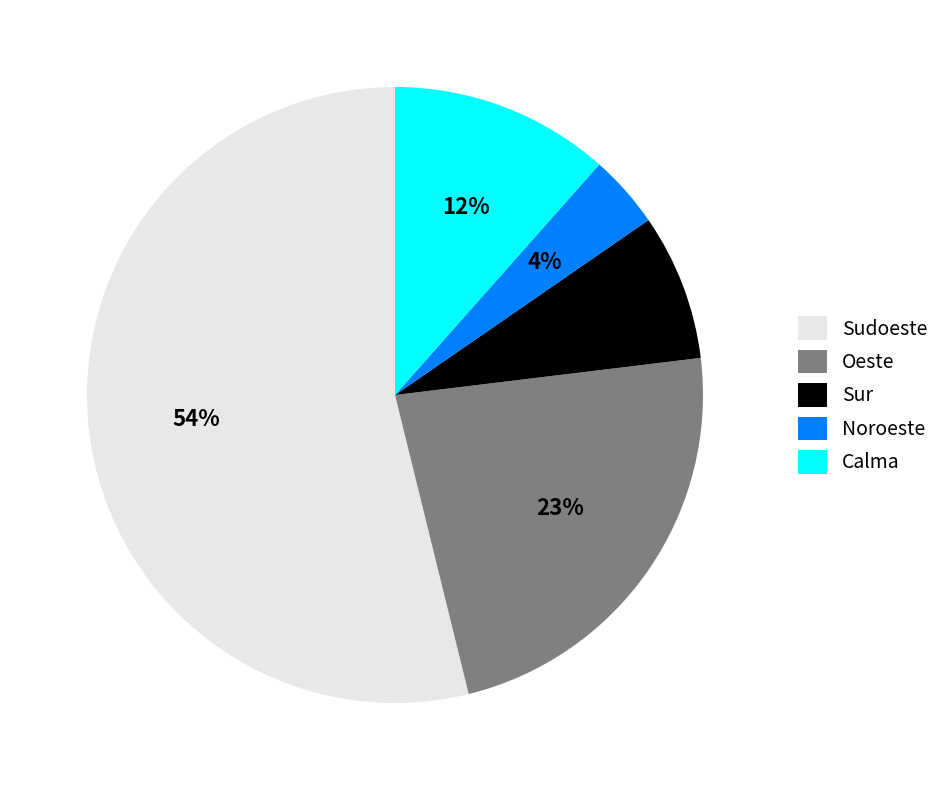

Rank the categories by value from lowest to highest.

Noroeste, Sur, Calma, Oeste, Sudoeste